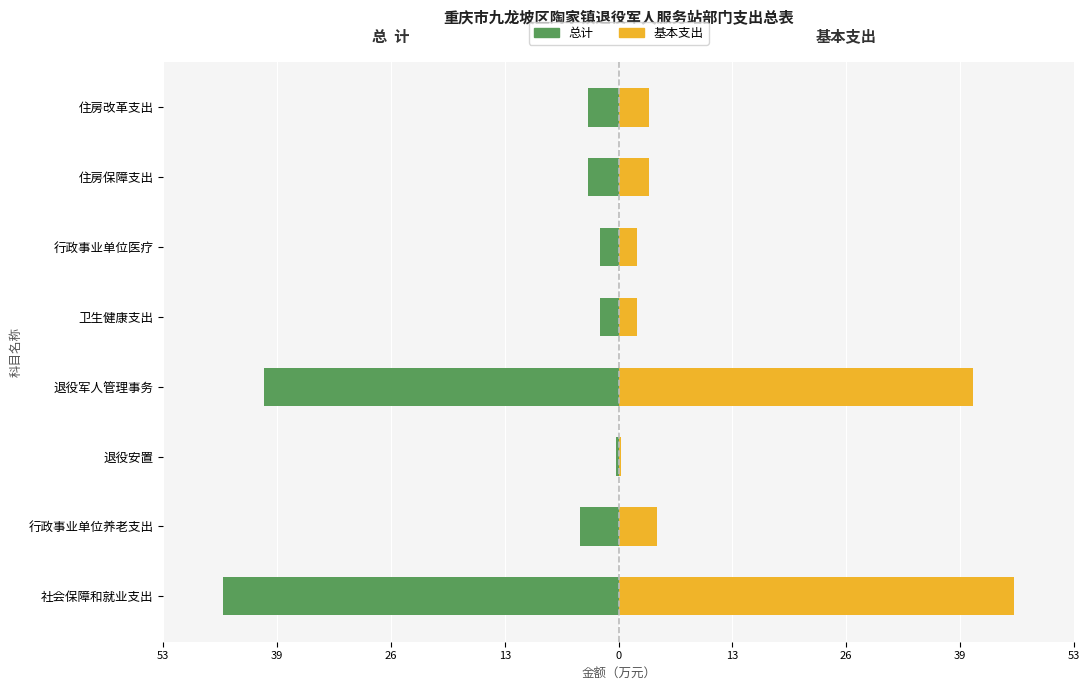

What is the difference between the highest and lowest values at 39?

8.9